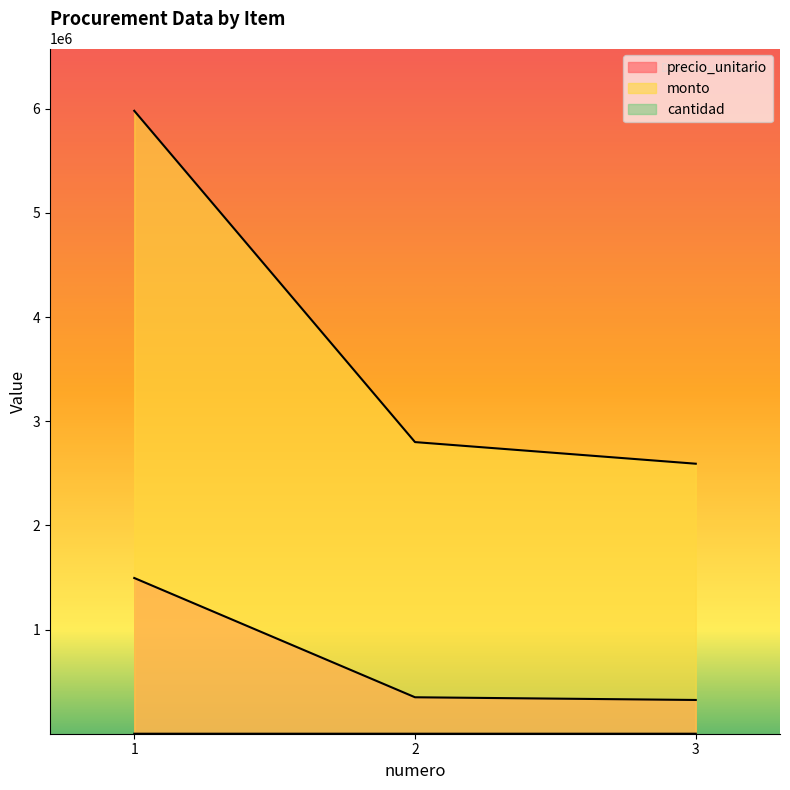

Reading left to right, list all the values displayed in this chart.

precio_unitario: 1=1495000	2=349950	3=324000
monto: 1=5980000	2=2799600	3=2592000
cantidad: 1=4	2=8	3=8